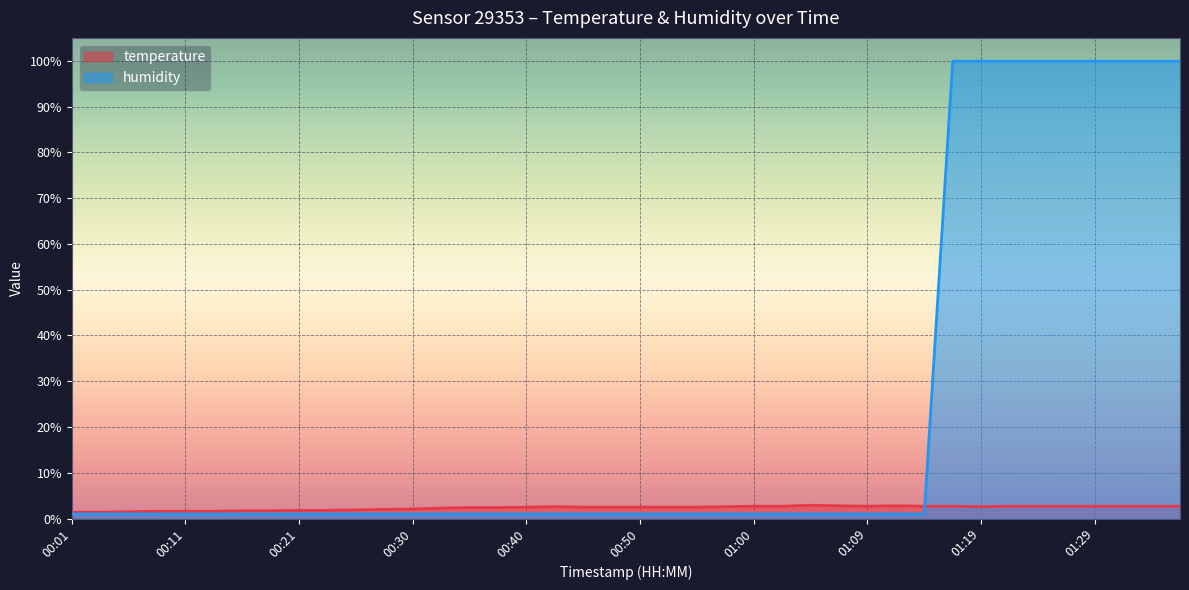

Is the value of humidity at 00:33 greater than the value of temperature at 00:01?

No